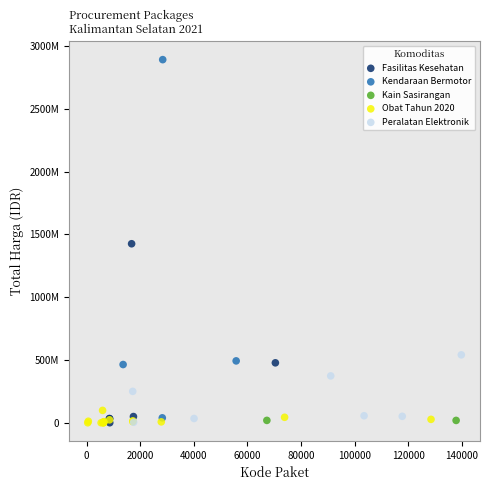

Which series contains the highest Y value?

Kendaraan Bermotor